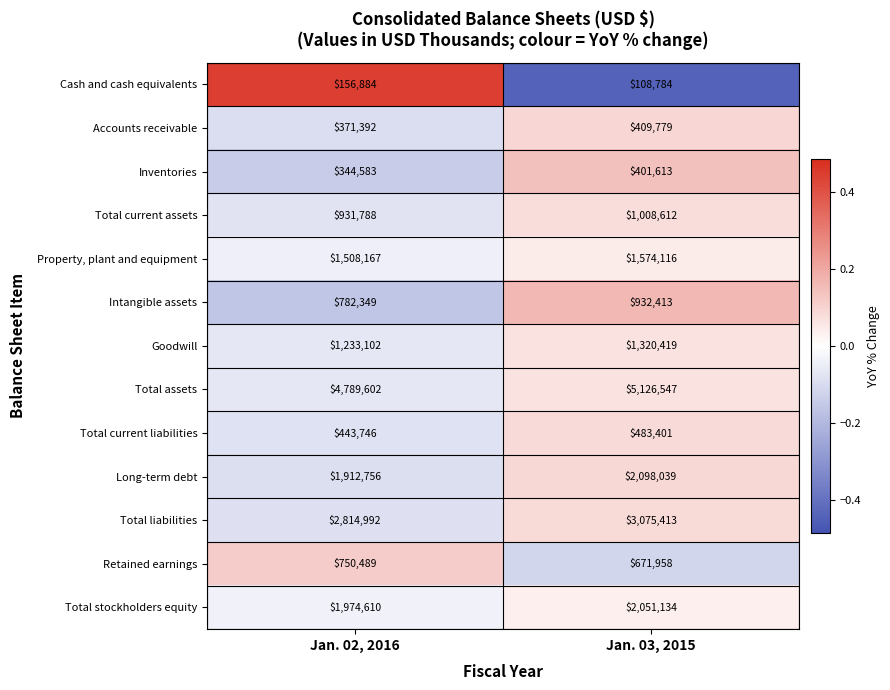

The value of Total liabilities at Jan. 03, 2015 is 3075413. True or false?

True